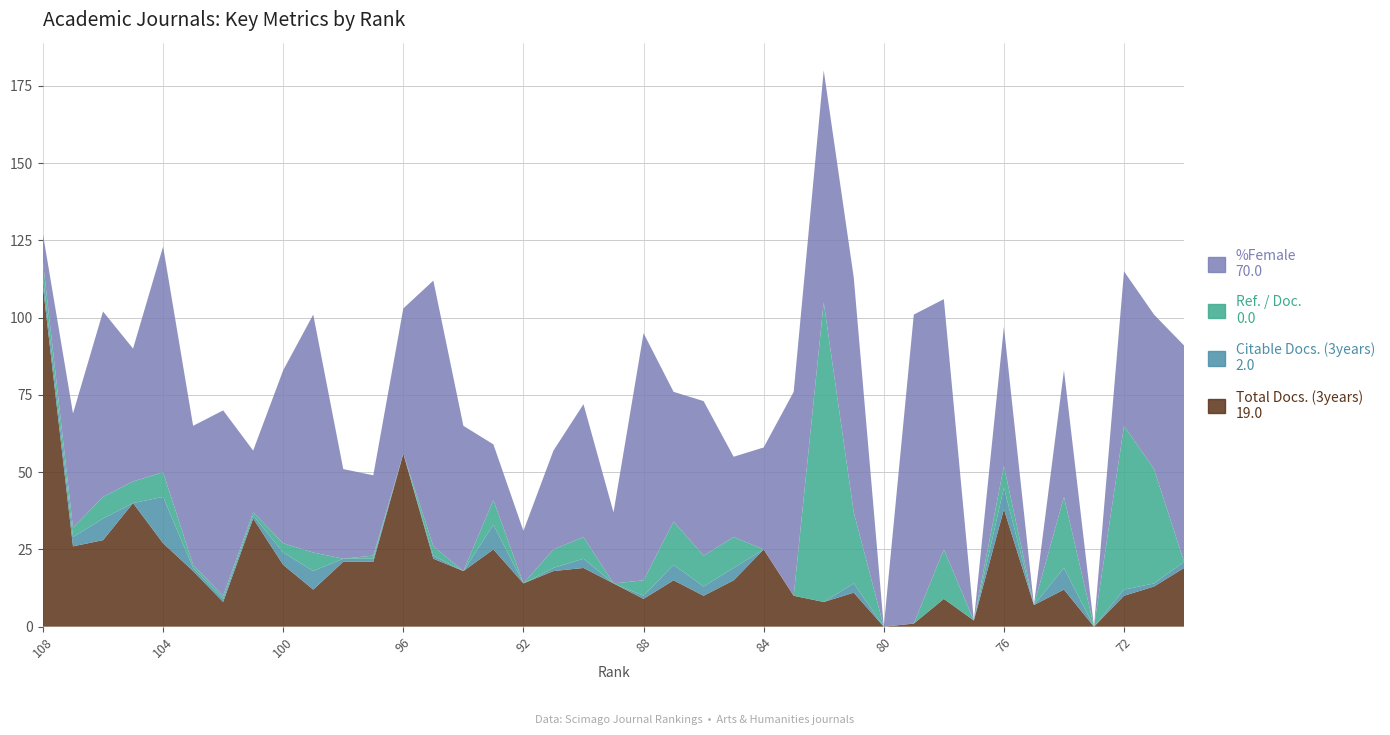

Reading left to right, transcribe all the data shown in this chart.

Total Docs. (3years): 108=110	107=26	106=28	105=40	104=27	103=18	102=8	101=35	100=20	99=12	98=21	97=21	96=56	95=22	94=18	93=25	92=14	91=18	90=19	89=14	88=9	87=15	86=10	85=15	84=25	83=10	82=8	81=11	80=0	79=1	78=9	77=2	76=38	75=7	74=12	73=0	72=10	71=13	70=19
Citable Docs. (3years): 108=3	107=3	106=7	105=0	104=15	103=1	102=1	101=1	100=4	99=6	98=1	97=1	96=0	95=1	94=0	93=8	92=0	91=1	90=3	89=0	88=1	87=5	86=3	85=4	84=0	83=0	82=0	81=3	80=0	79=0	78=0	77=0	76=7	75=0	74=7	73=0	72=2	71=1	70=2
Ref. / Doc.: 108=5	107=3	106=7	105=7	104=8	103=1	102=1	101=1	100=3	99=6	98=0	97=1	96=0	95=3	94=0	93=8	92=0	91=6	90=7	89=0	88=5	87=14	86=10	85=10	84=0	83=0	82=97	81=23	80=0	79=0	78=16	77=0	76=7	75=0	74=23	73=0	72=53	71=37	70=0
%Female: 108=9	107=37	106=60	105=43	104=73	103=45	102=60	101=20	100=56	99=77	98=29	97=26	96=47	95=86	94=47	93=18	92=17	91=32	90=43	89=23	88=80	87=42	86=50	85=26	84=33	83=66	82=75	81=76	80=0	79=100	78=81	77=0	76=45	75=0	74=41	73=0	72=50	71=50	70=70